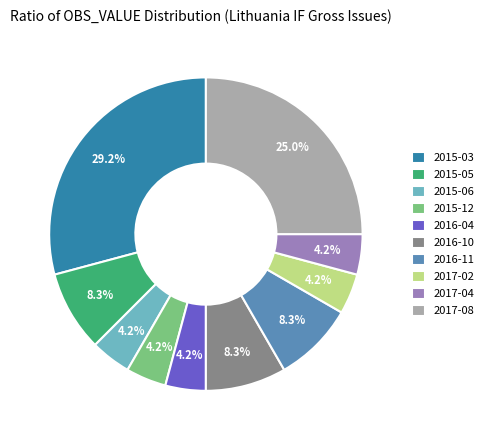

Count the number of slices in the pie.

10